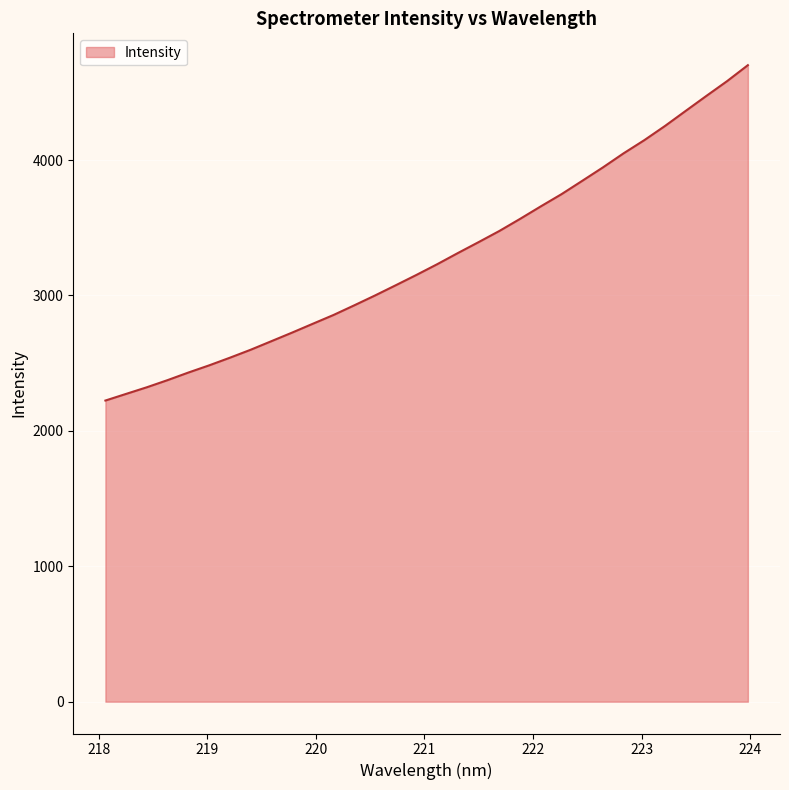

What is the minimum value shown in the chart?

2224.0